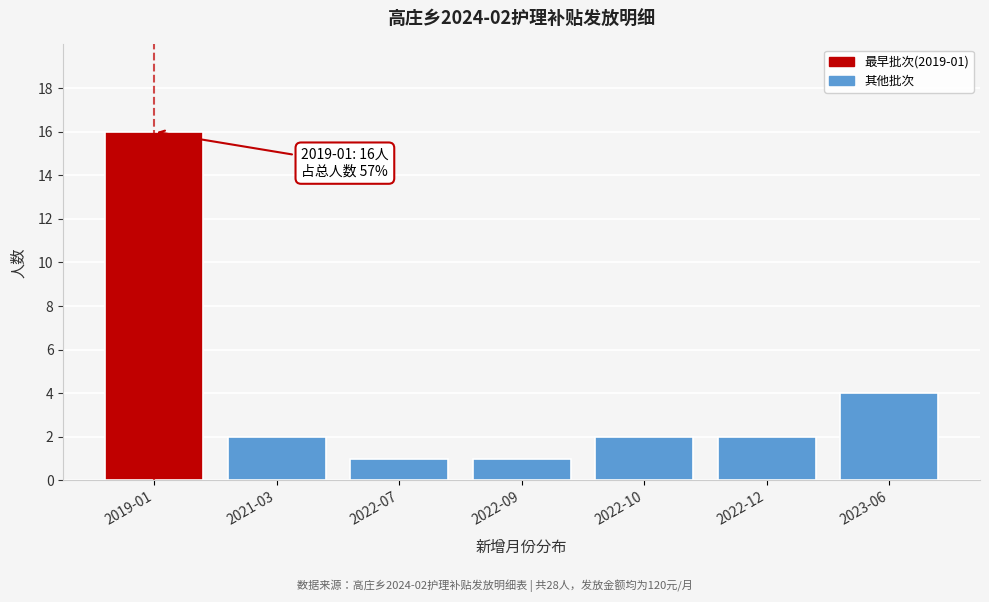

Reading right to left, extract all data points from this chart.

4	2	2	1	1	2	16